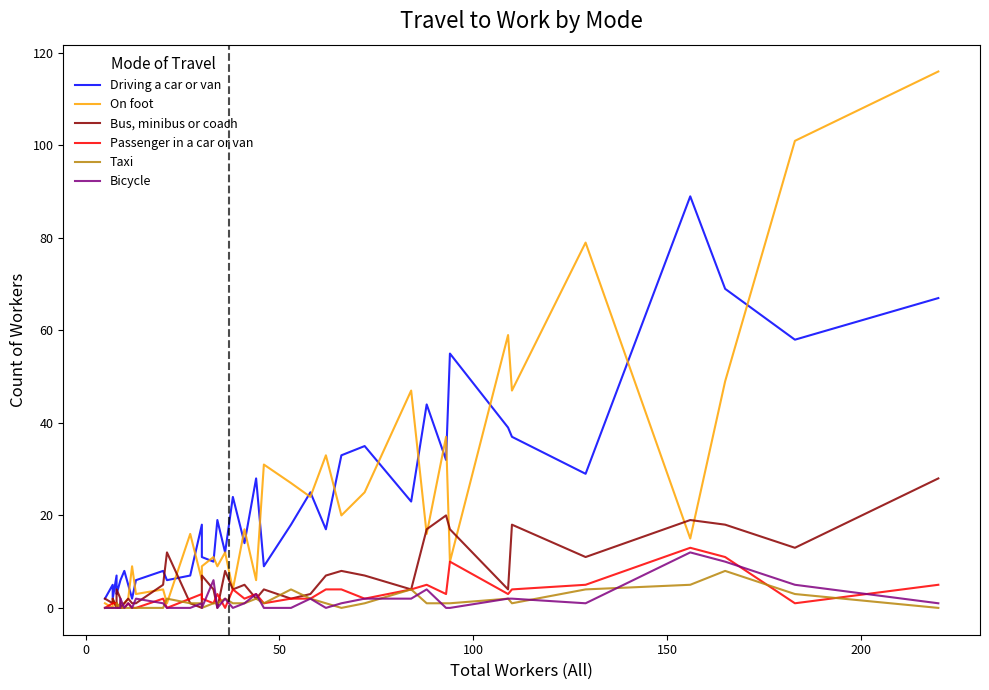

What is the difference between the Taxi values at 23 and 0?

1